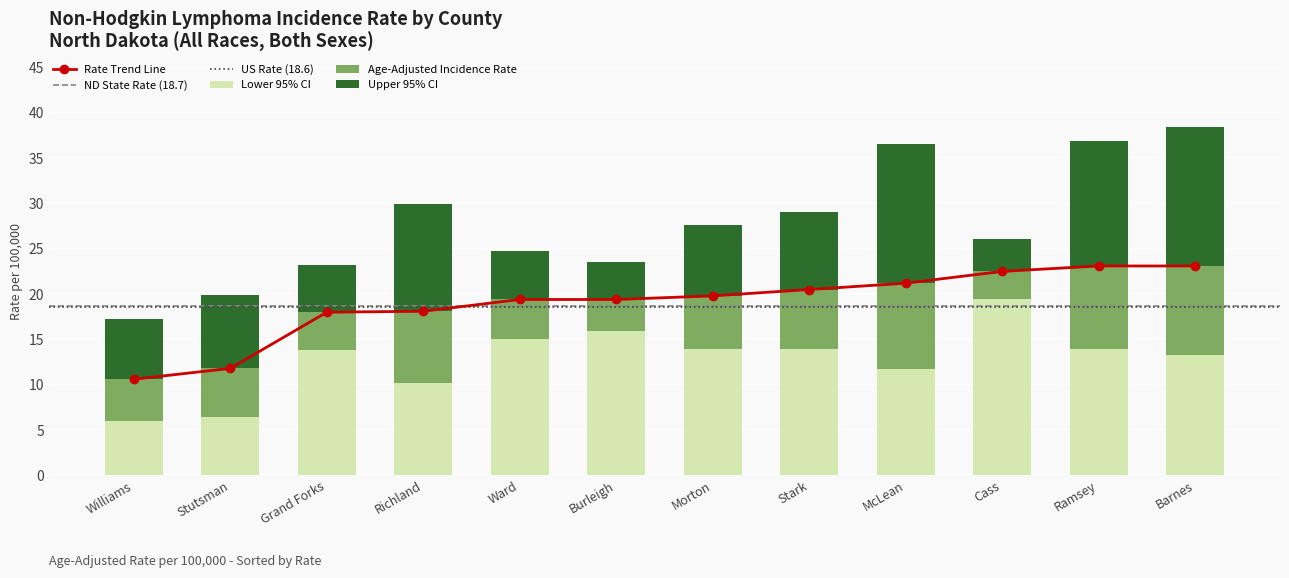

At which label does Lower 95% CI first exceed 13?

Grand Forks